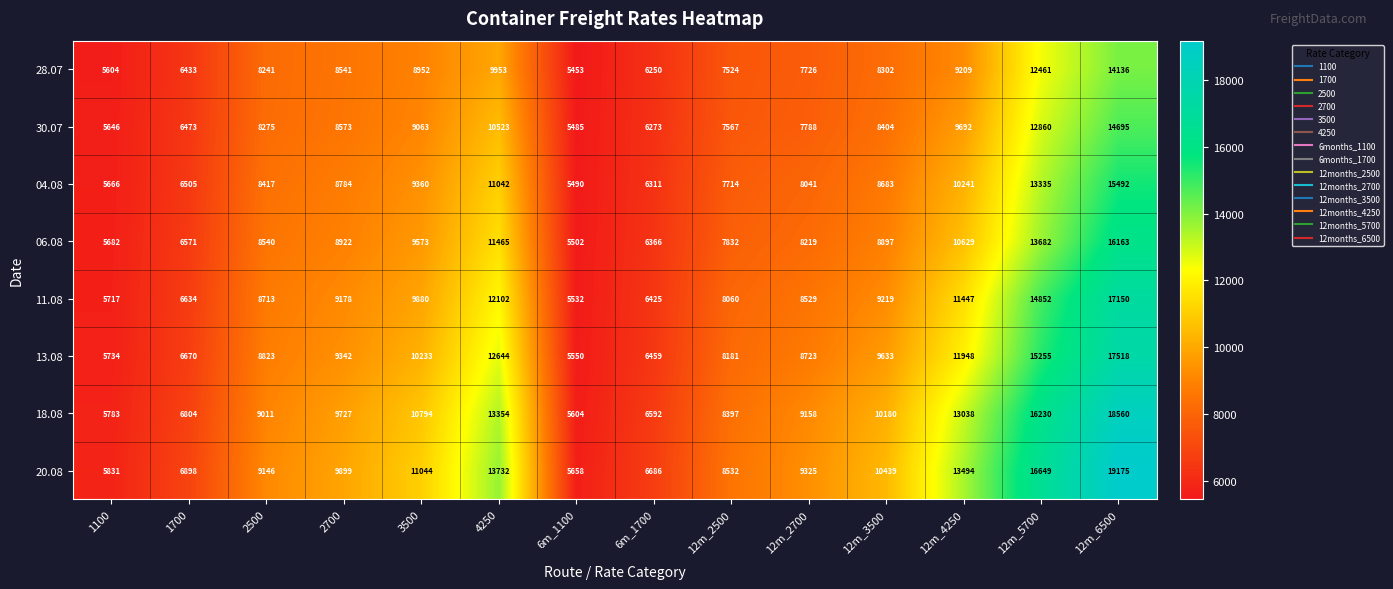

Which series changed the most between 3500 and 6m_1700?

20.08